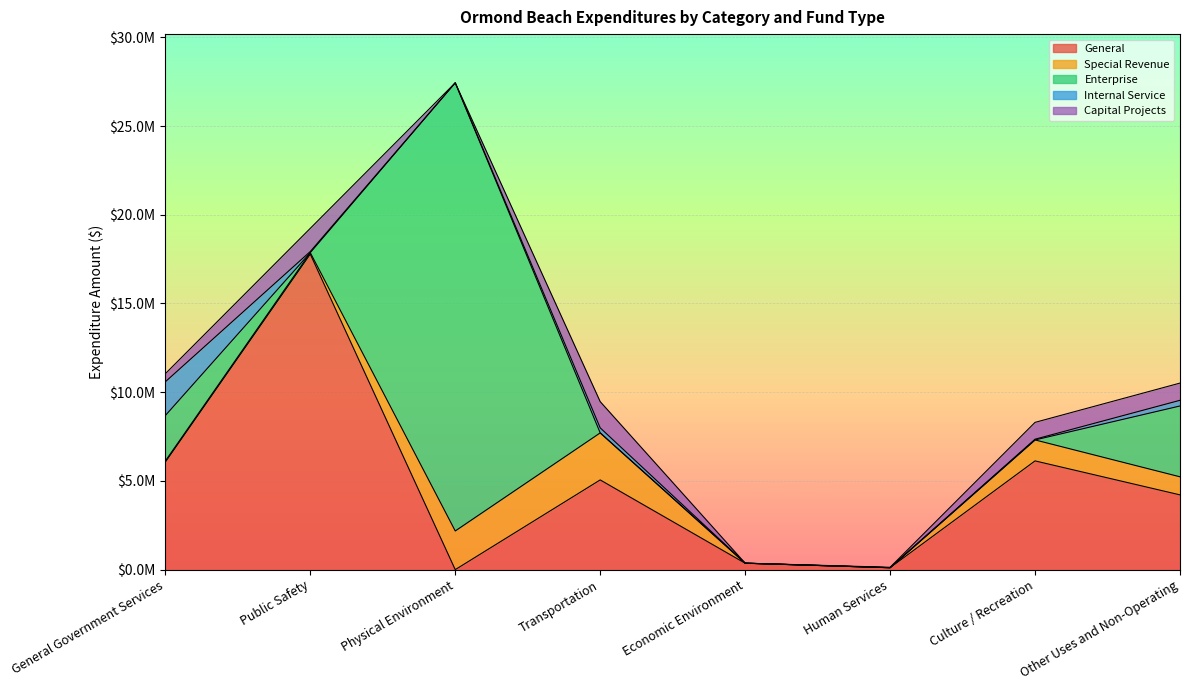

What are all the series names shown in the legend?

General, Special Revenue, Enterprise, Internal Service, Capital Projects